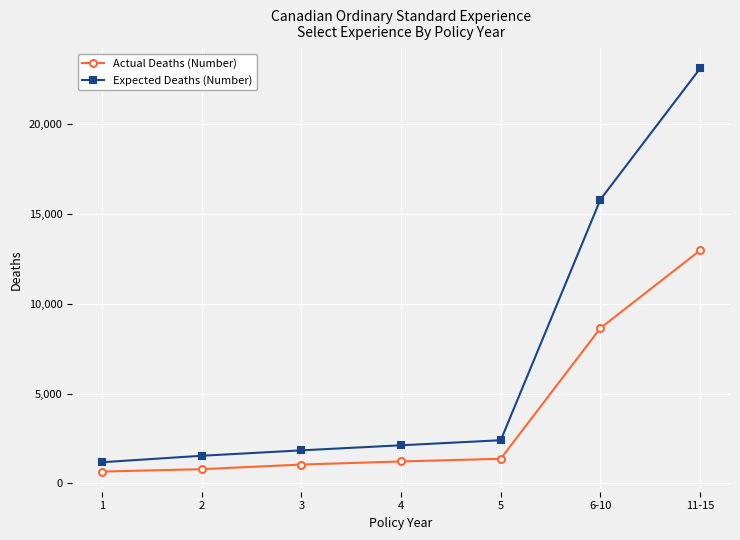

List the labels in order of Expected Deaths (Number) value, largest first.

11-15, 6-10, 5, 4, 3, 2, 1